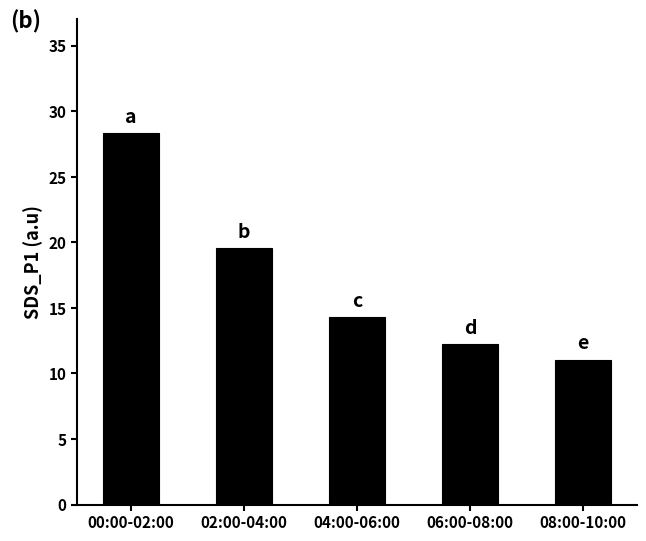

Reading left to right, what are all the values shown in this chart?

00:00-02:00=28.3	02:00-04:00=19.6	04:00-06:00=14.3	06:00-08:00=12.2	08:00-10:00=11.1